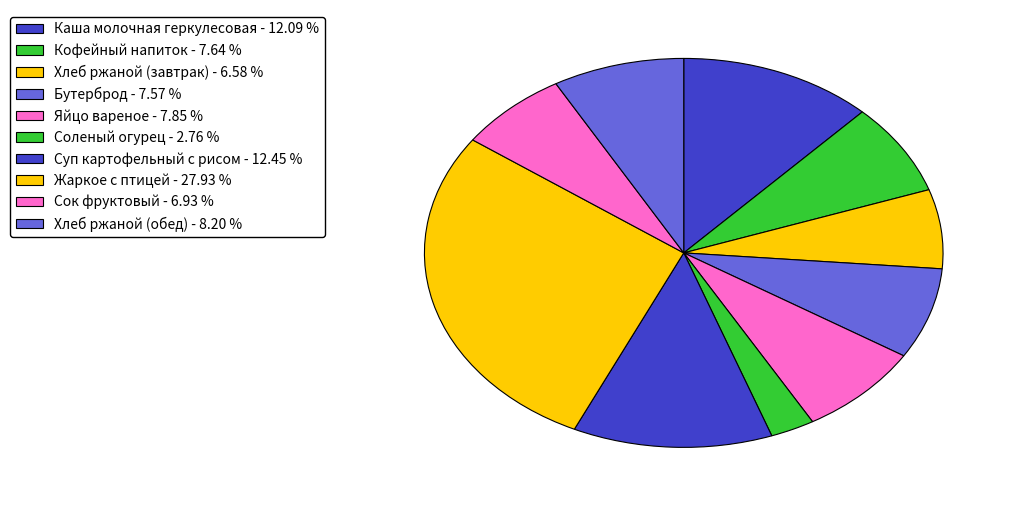

How many slices are in this pie chart?

10